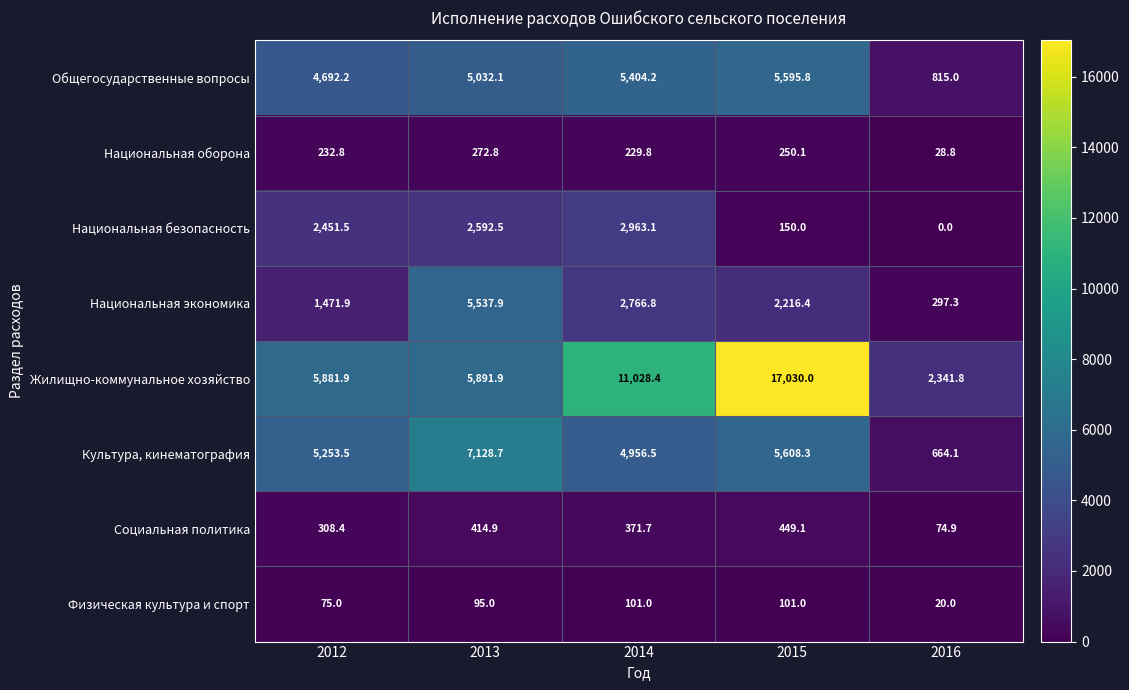

True or false: Культура, кинематография has a value of 5253.5 at 2012.

True